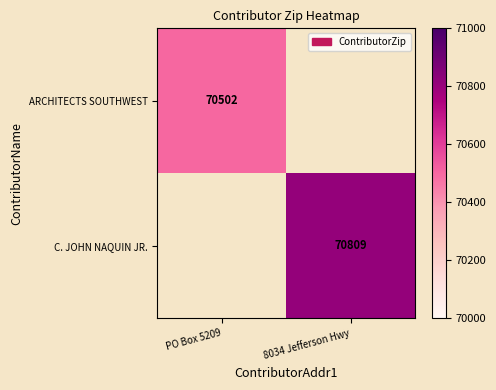

Is it true that ARCHITECTS SOUTHWEST equals 44320 at PO Box 5209?

False